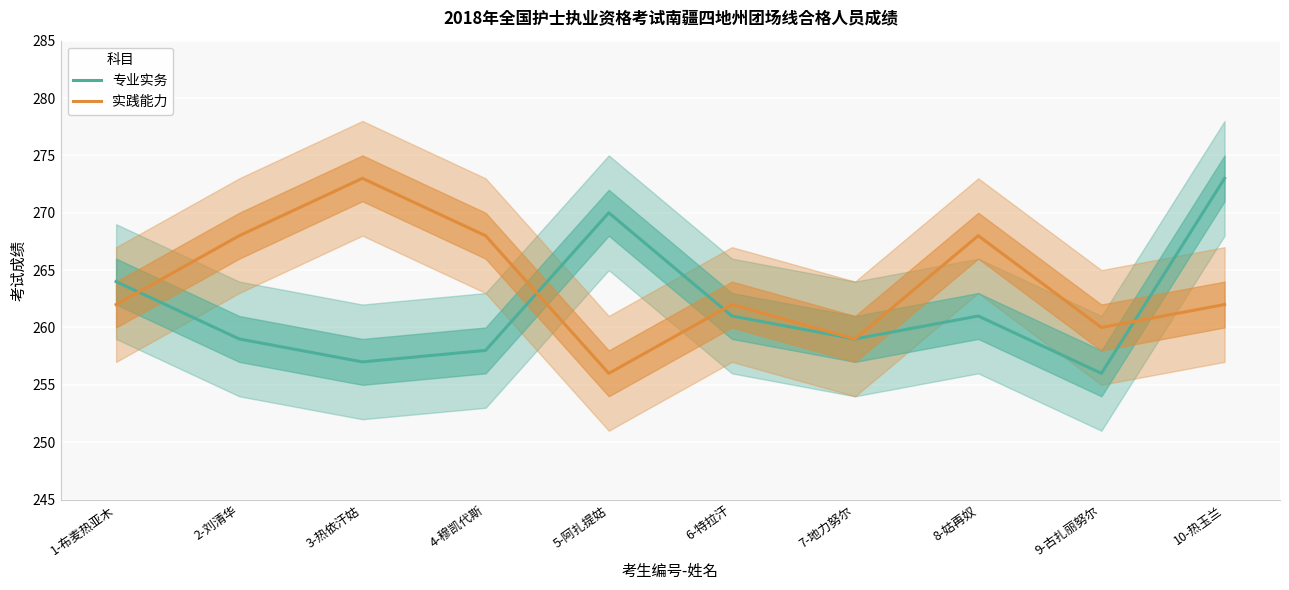

At 5-阿扎提姑, list the series in order from smallest to largest.

实践能力, 专业实务